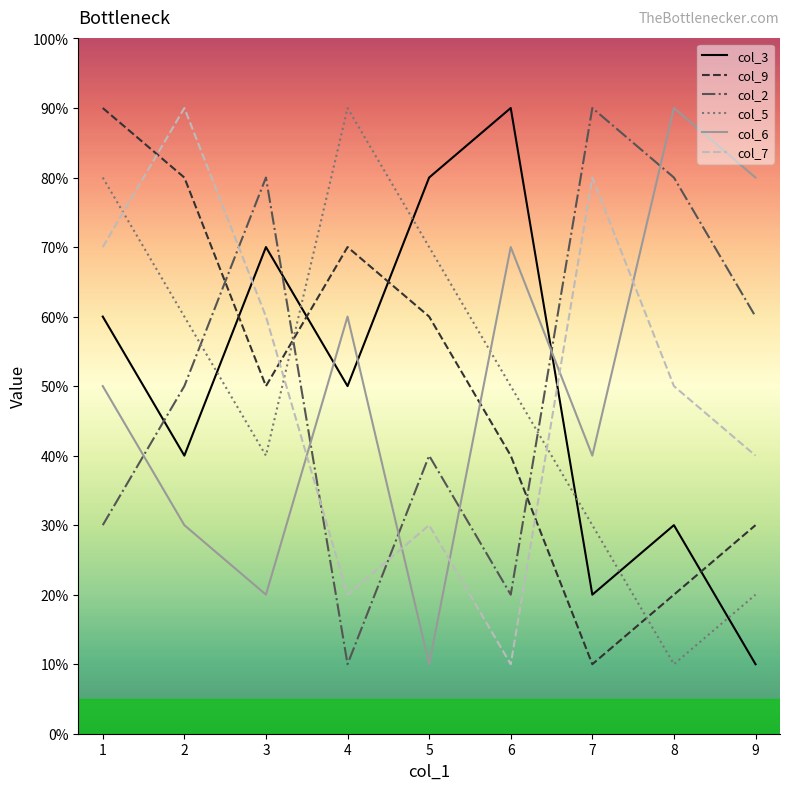

What are all the series names shown in the legend?

col_3, col_9, col_2, col_5, col_6, col_7